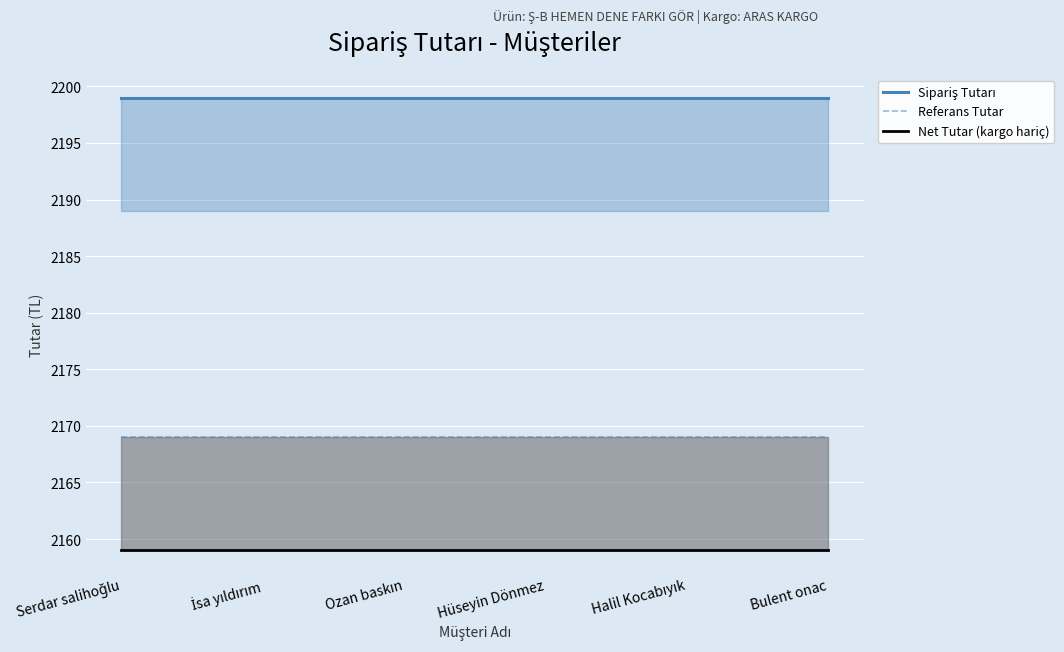

What value does the Referans Tutar series have at İsa yıldırım?

2169